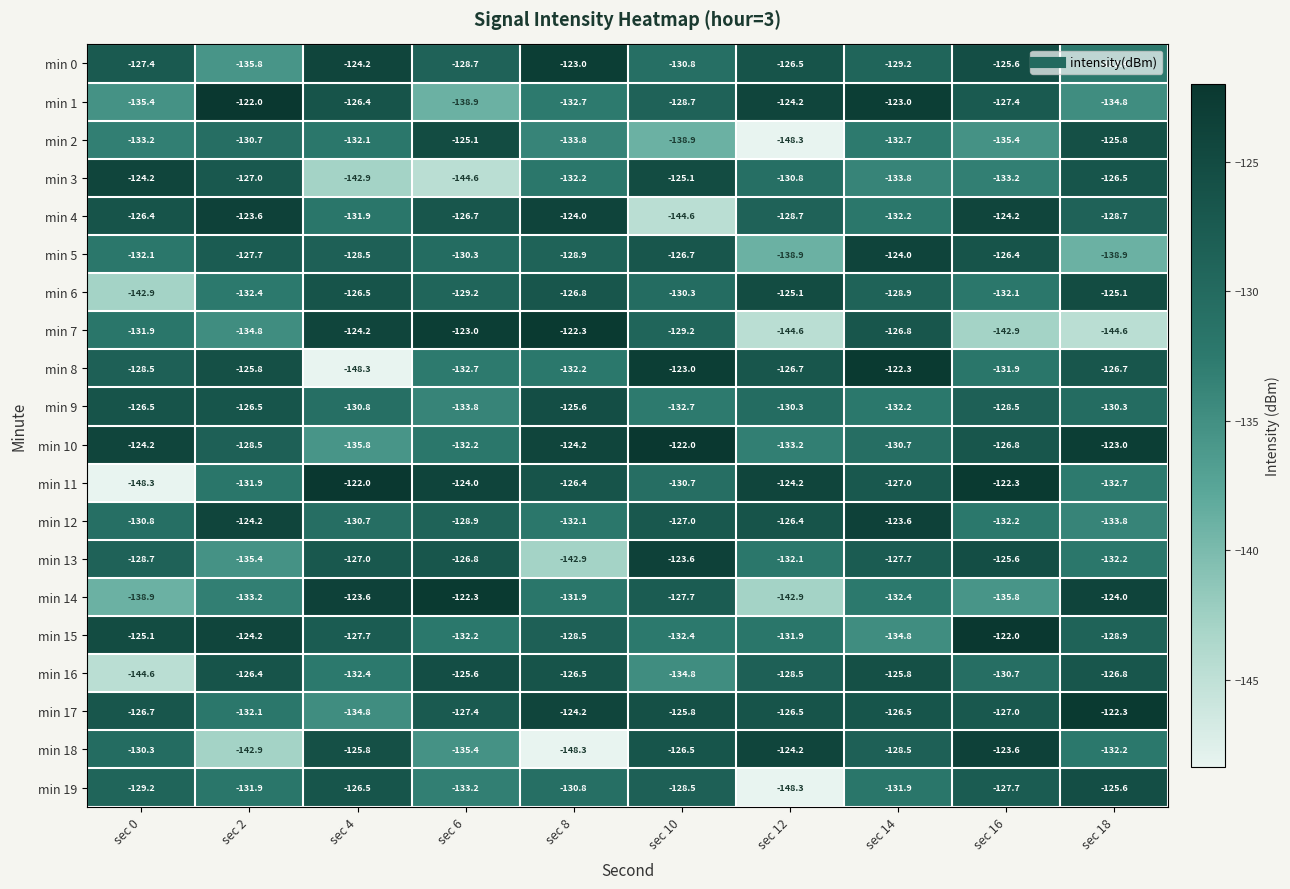

What value does the min 9 series have at sec 12?

-130.3